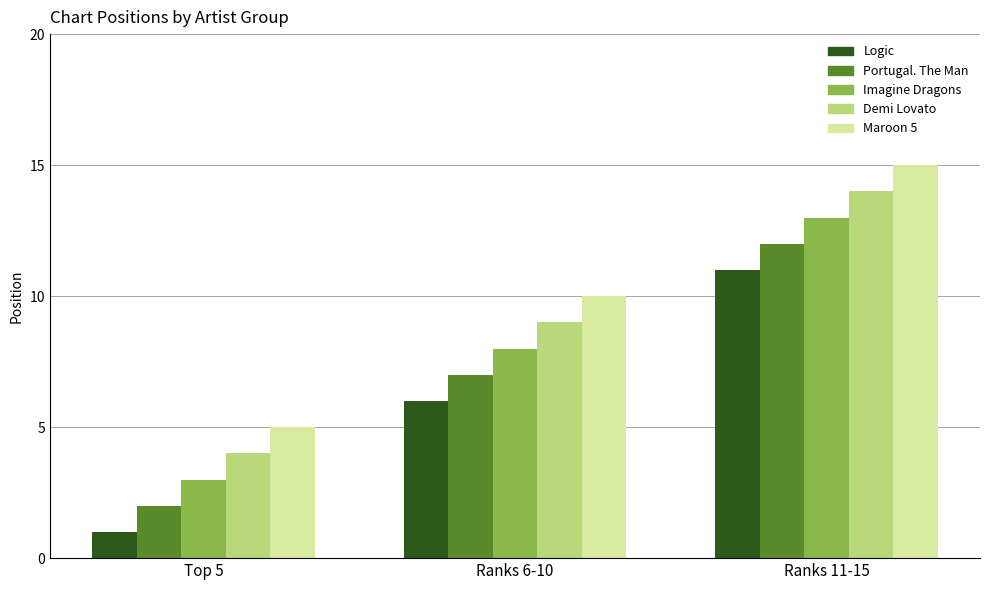

Which label corresponds to the largest value in the chart?

Ranks 11-15